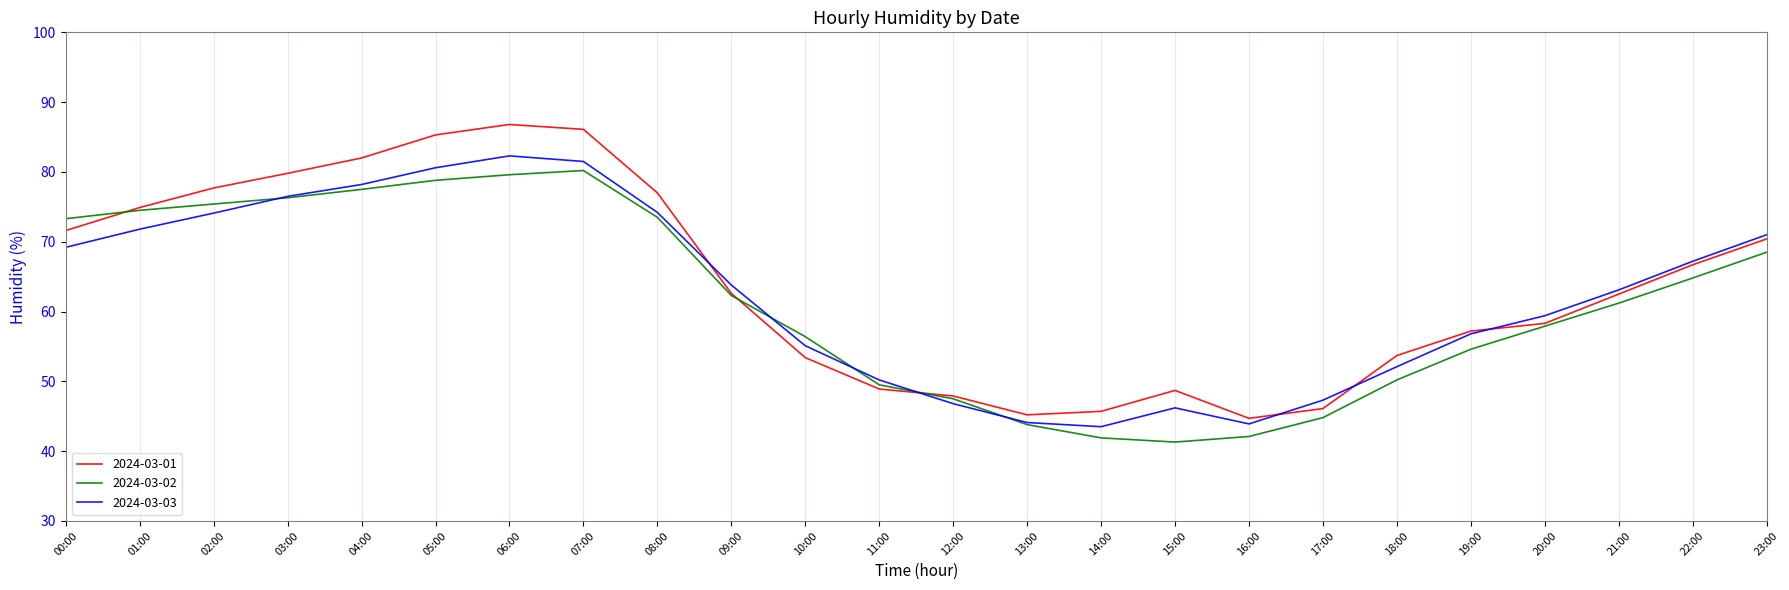

What value does the 2024-03-03 series have at 16:00?

43.9